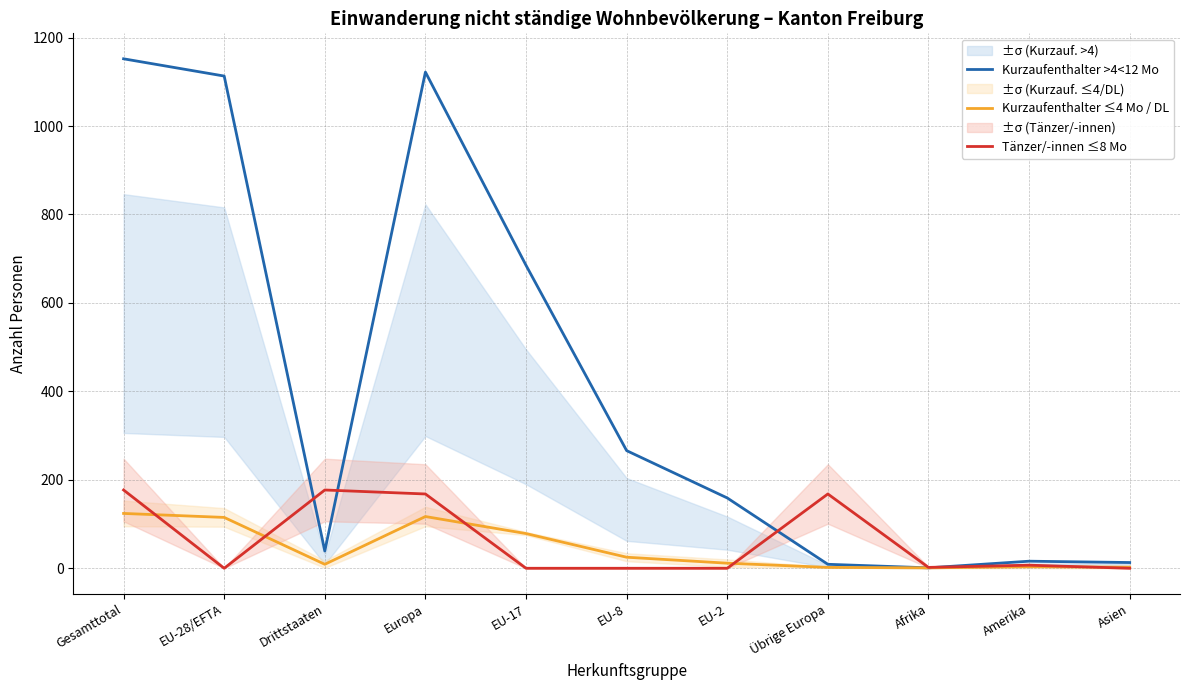

Where is Kurzaufenthalter ≤4 Mo / DL nearest to the value 62?

EU-17